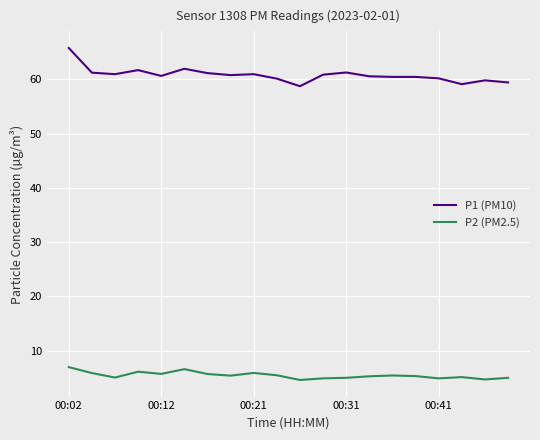

What is the sum of all P2 (PM2.5) values?

109.1